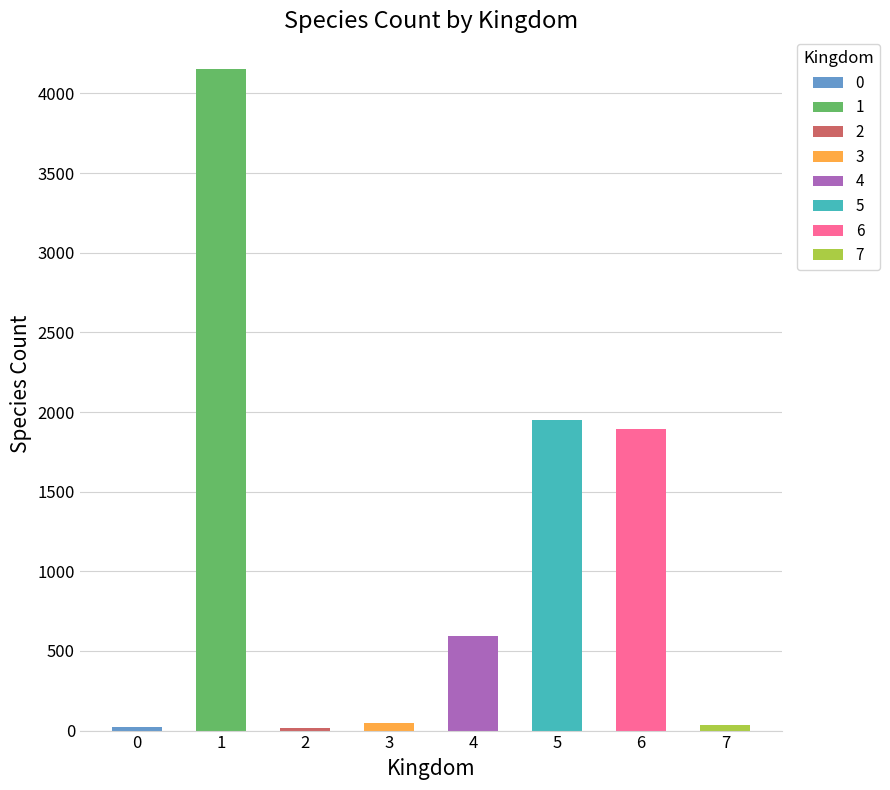

Approximately how many times larger is the value at 6 compared to 0?

90.0